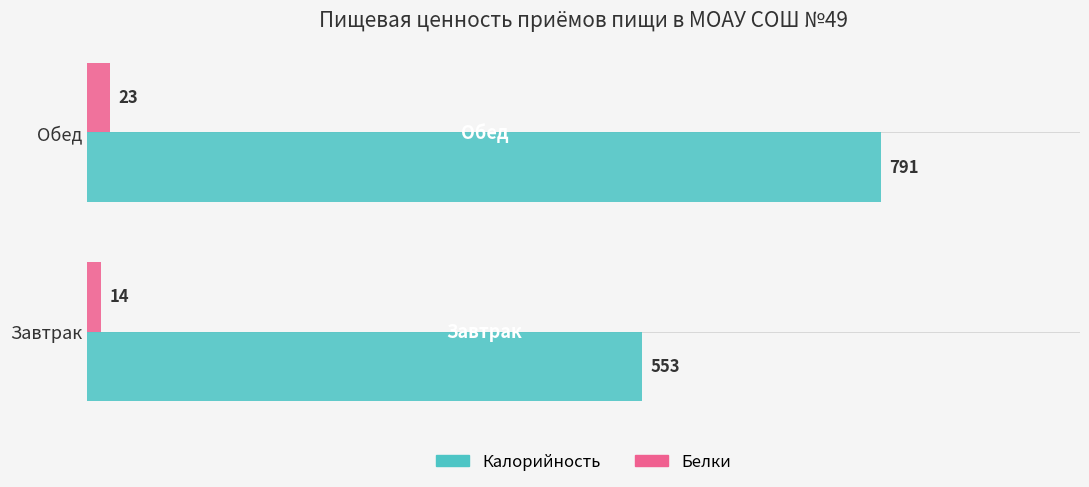

What is the minimum value for Белки?

14